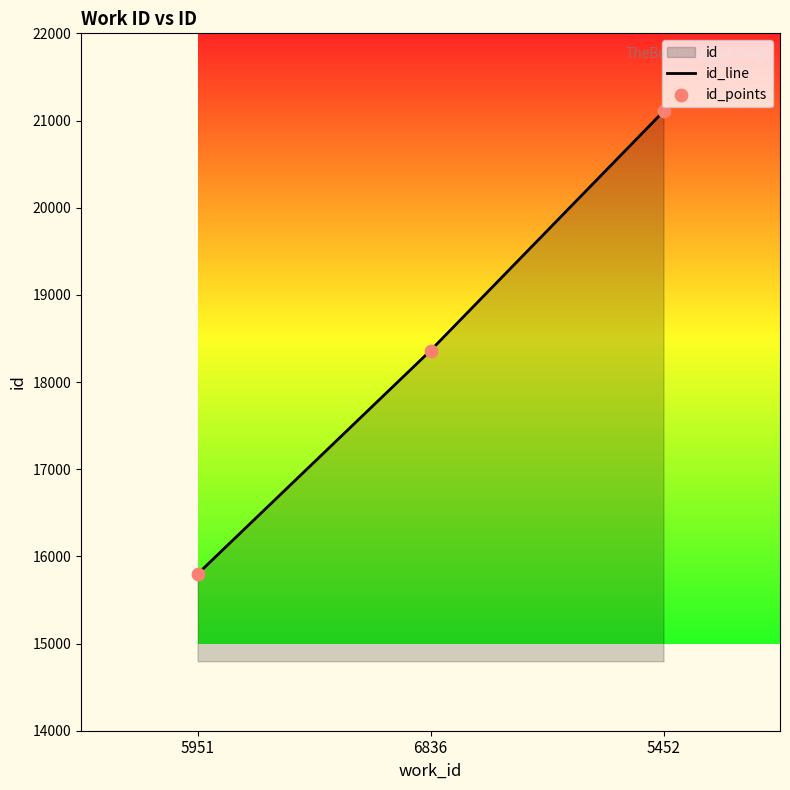

Which series has the widest spread of Y values?

id_line